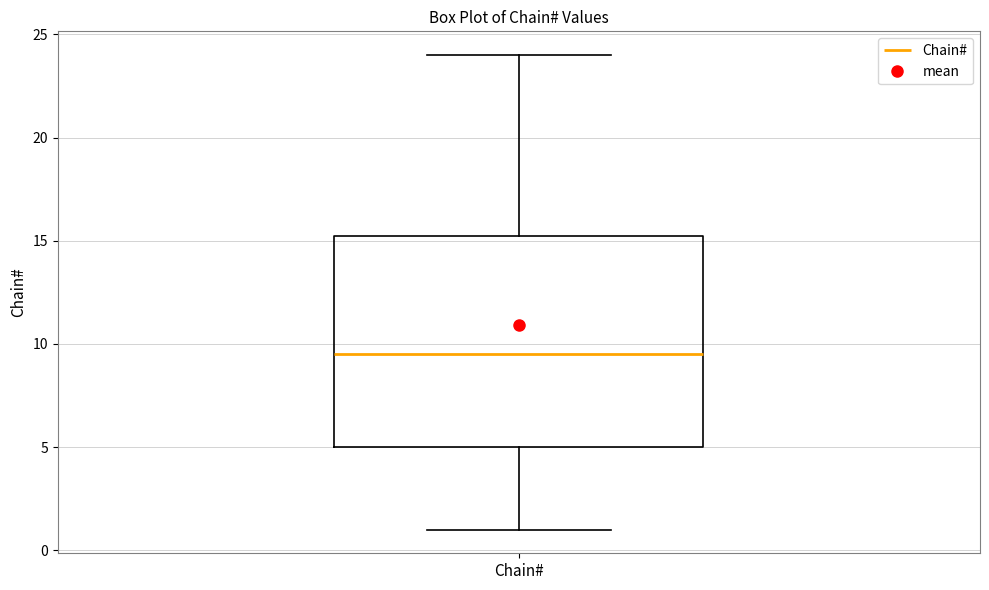

Where does the median line of the box for Chain# sit on the y-axis? The values are not printed on the chart, so give them approximately, as read against the axis.

9.5